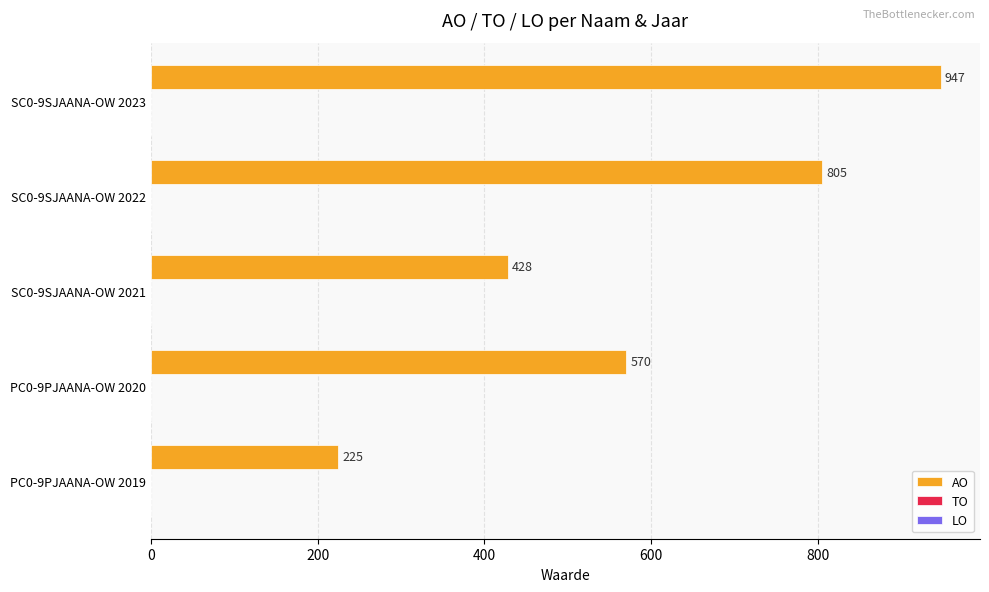

What is the value of the 3rd bar from the top?

428